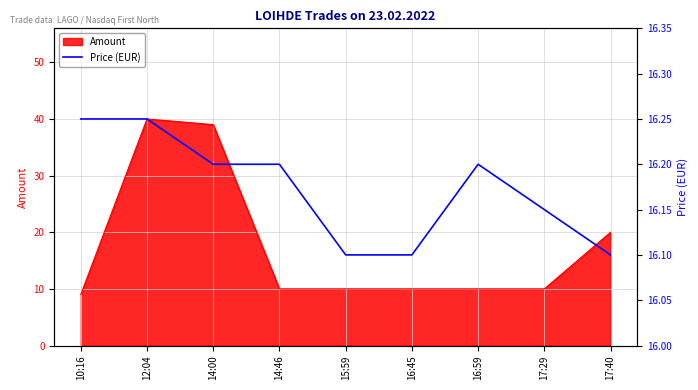

The chart shows a value of 9.9 at 10:16. True or false?

False